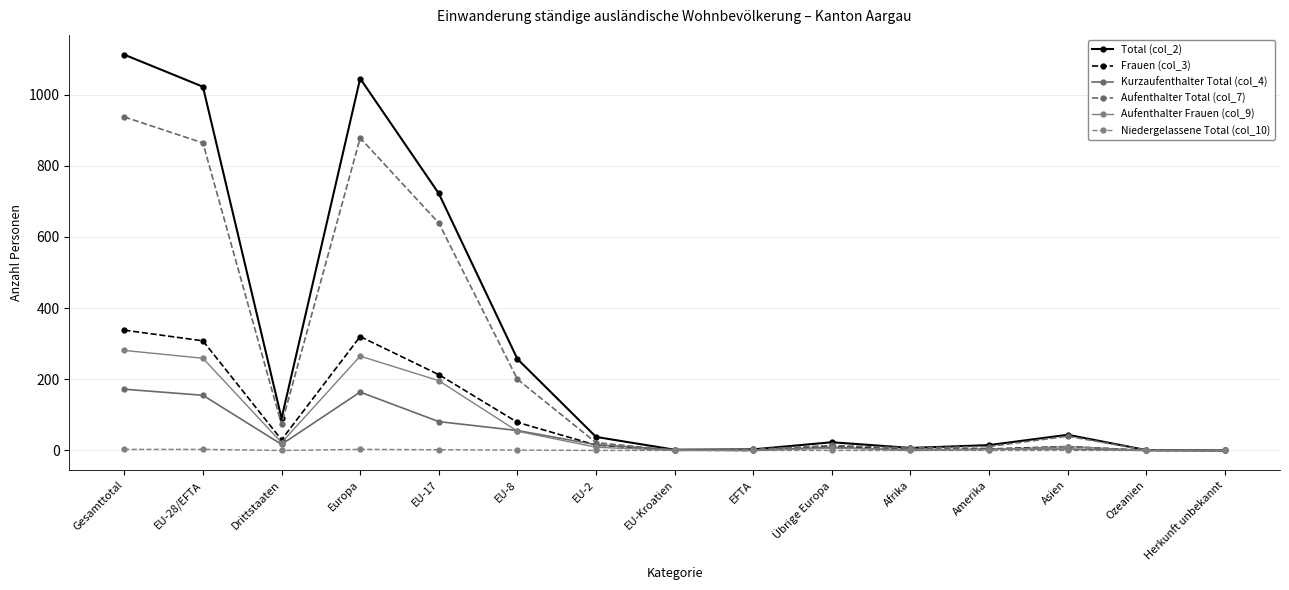

What is the maximum value for Aufenthalter Frauen (col_9)?

281